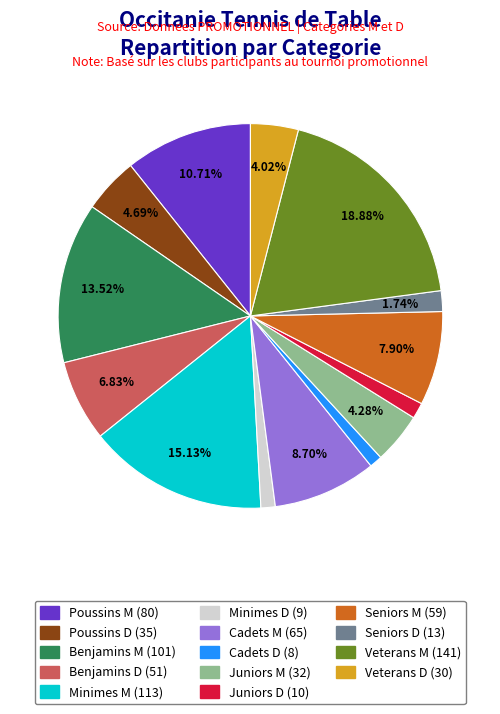

Does Veterans M represent more than half of the total?

No